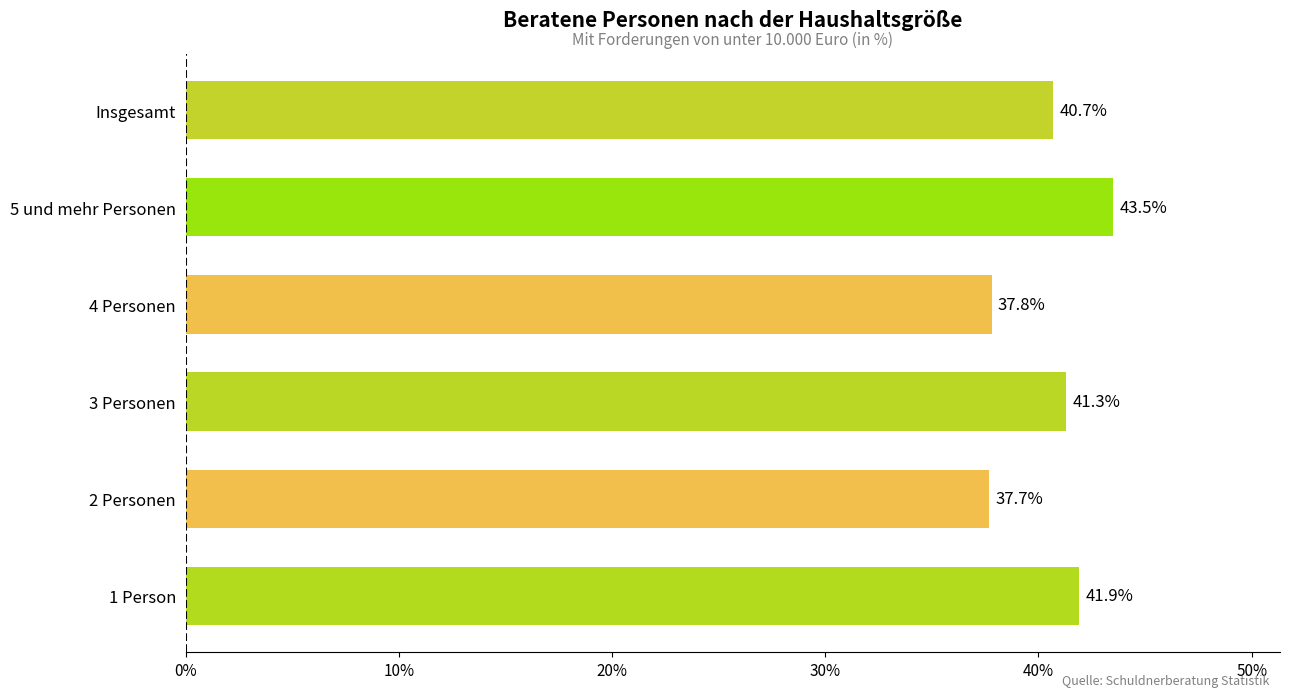

The value at 1 Person is 19.7. True or false?

False